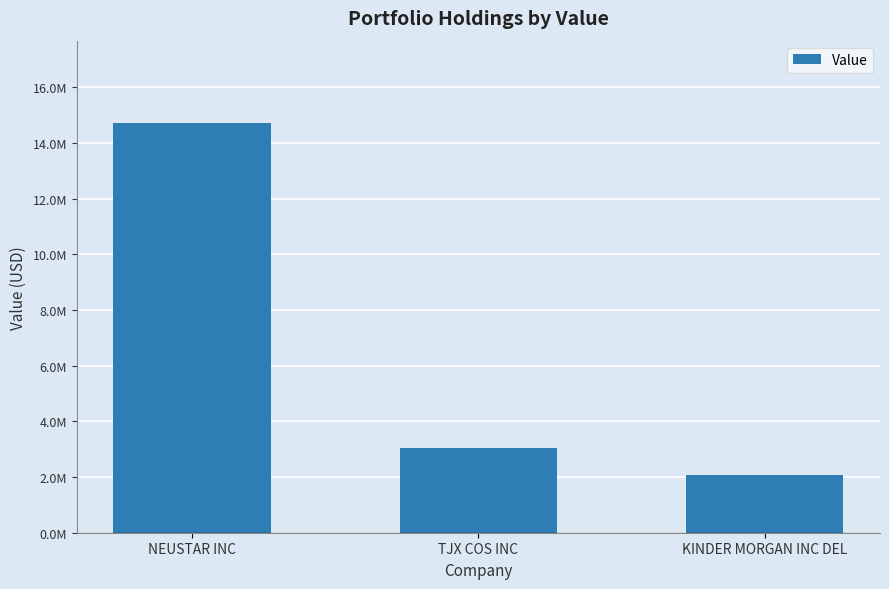

What is the change in value from NEUSTAR INC to KINDER MORGAN INC DEL?

-12667000